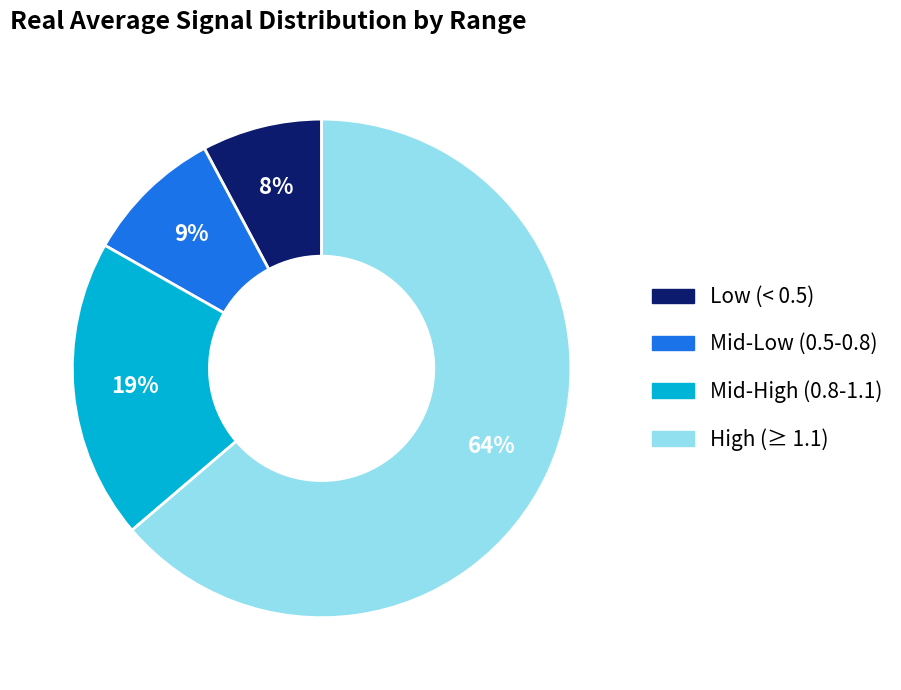

True or false: Mid-Low (0.5-0.8) accounts for 9% of the total.

True